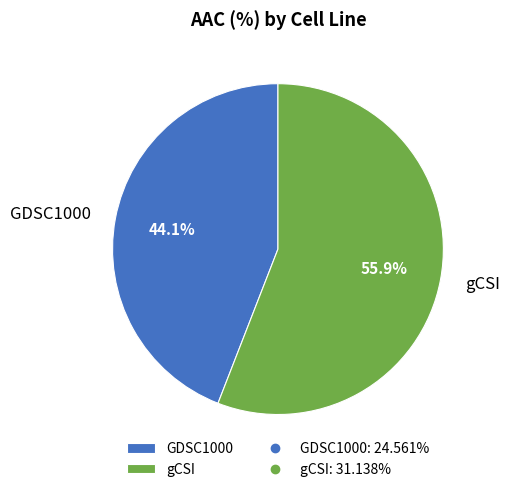

Which category has the smallest portion of the pie?

GDSC1000